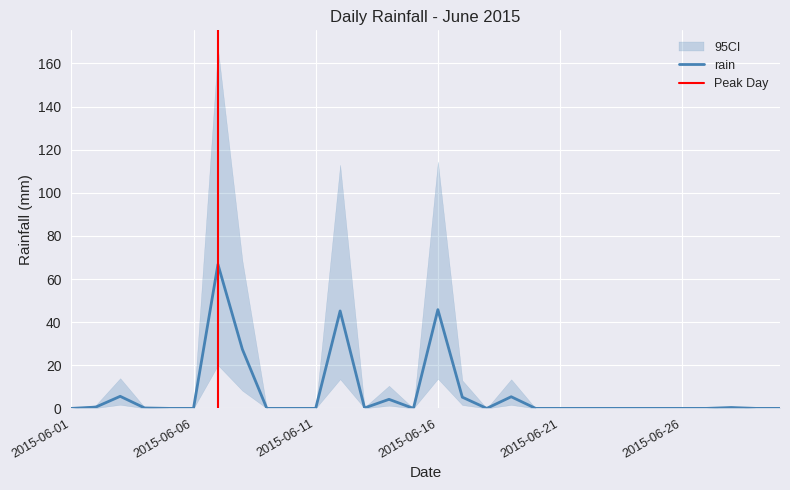

True or false: the data shows 0.0 at 2015-06-18.

True